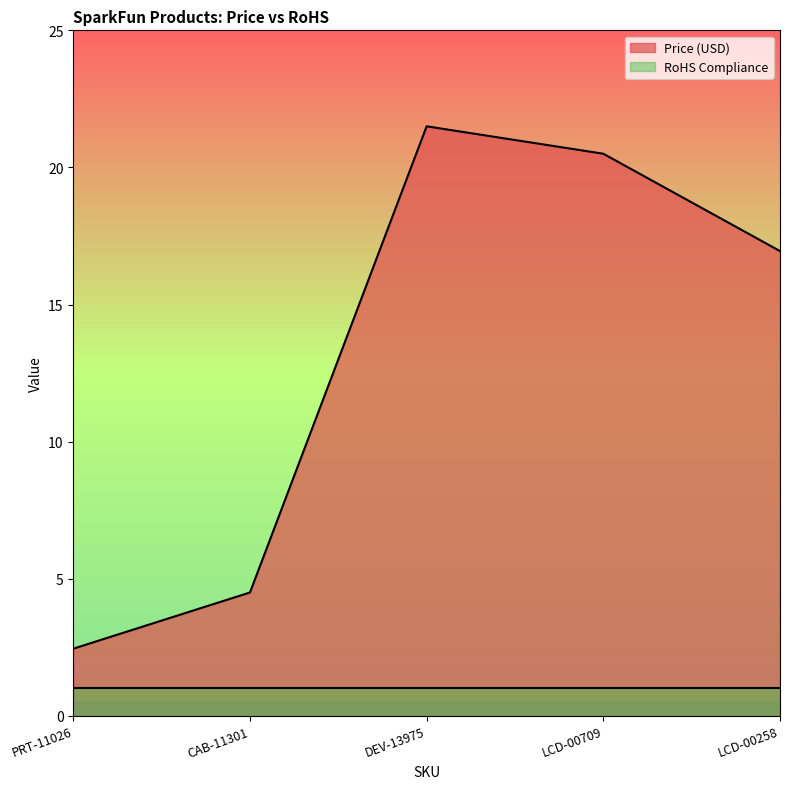

List the labels in order of value, largest first.

DEV-13975, LCD-00709, LCD-00258, CAB-11301, PRT-11026